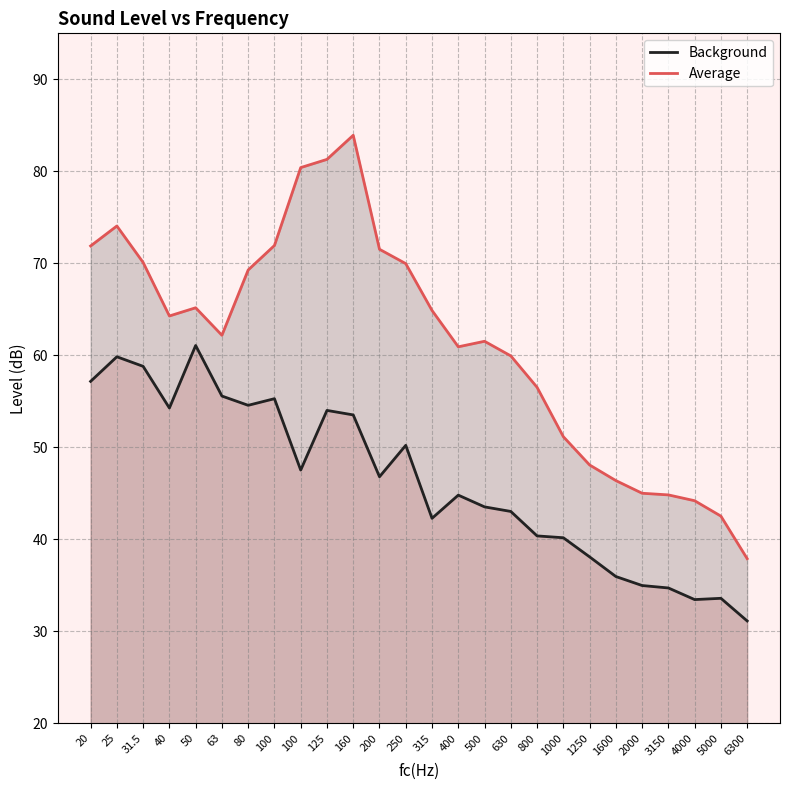

Rank the series by their average value, from highest to lowest.

Average, Background